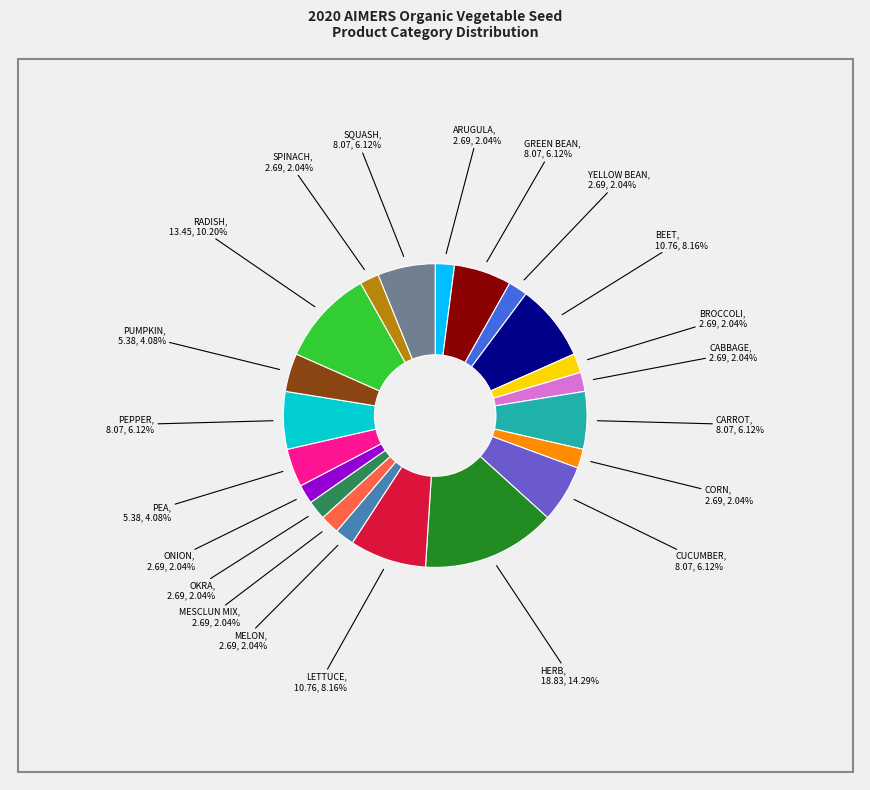

Is there a majority slice in this chart?

No